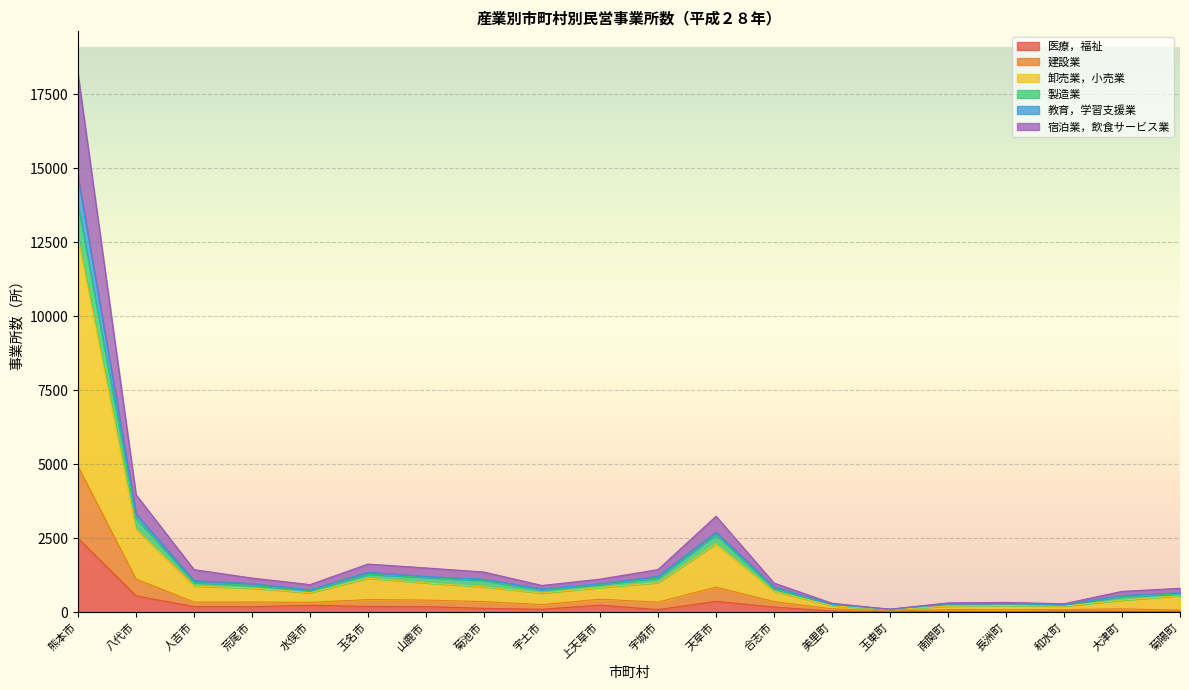

Where is 製造業 nearest to the value 7401?

八代市